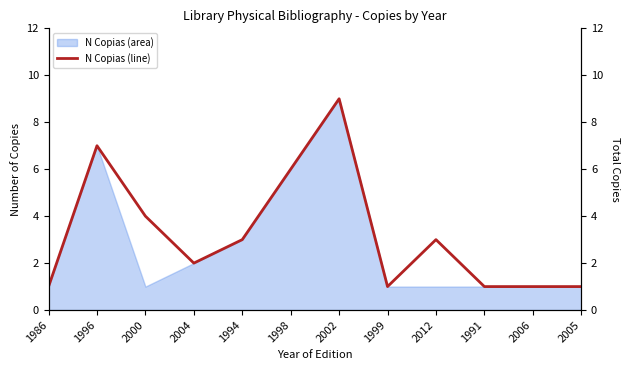

Which has a higher value, 2000 or 1994?

2000